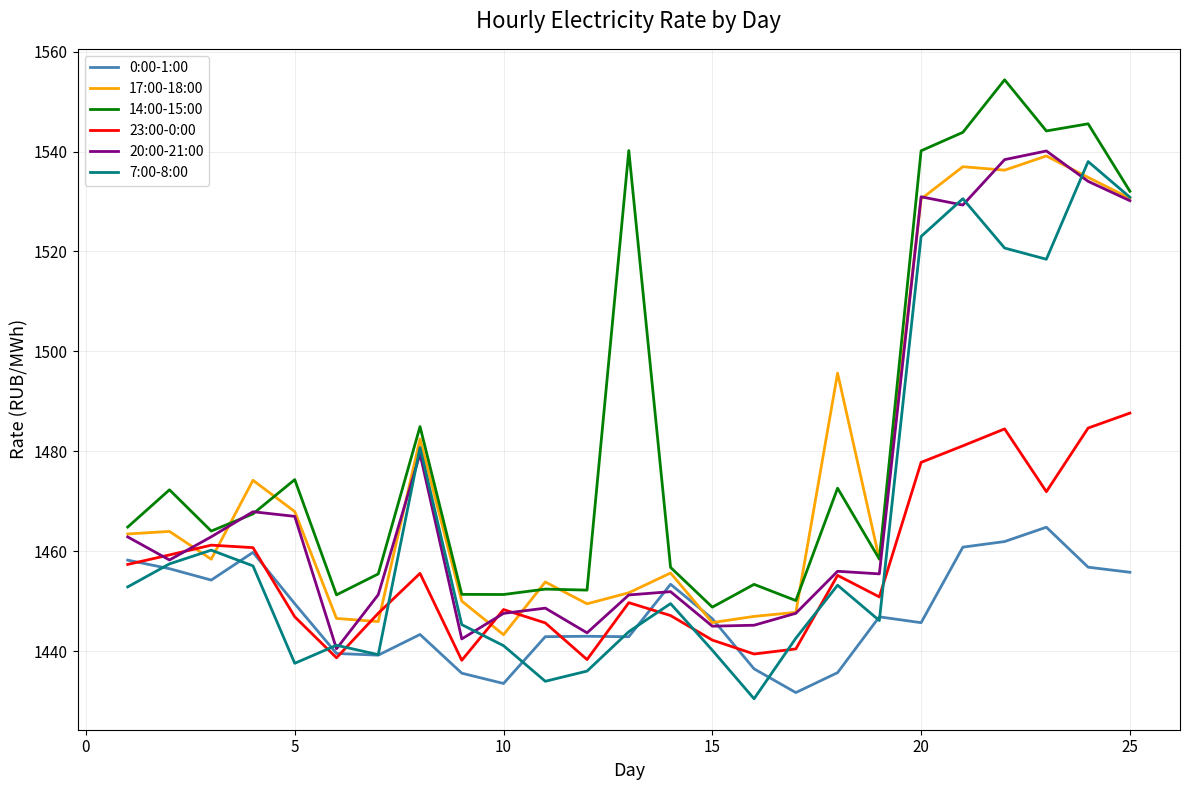

True or false: 23:00-0:00 and 14:00-15:00 cross at least once.

False